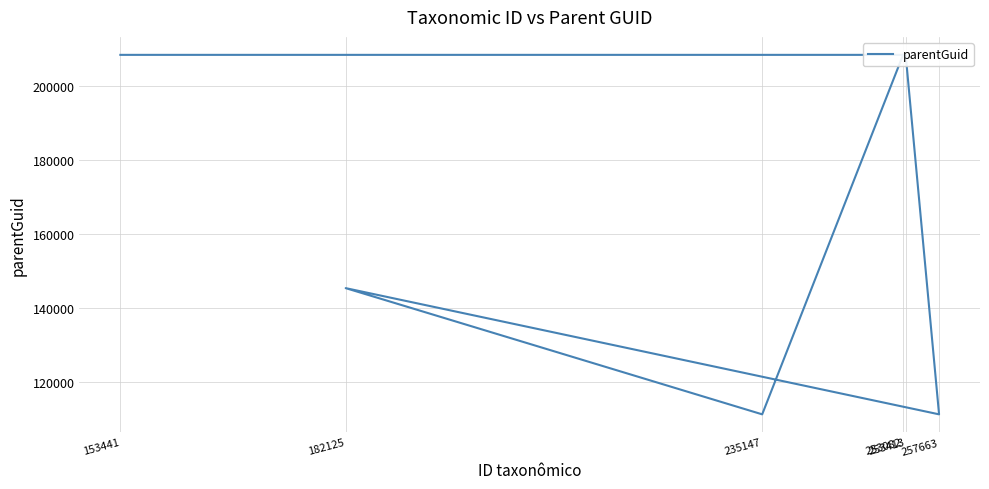

Reading left to right, list all the values displayed in this chart.

253082=208345	235147=111343	182125=145401	257663=111343	253413=208345	153441=208345